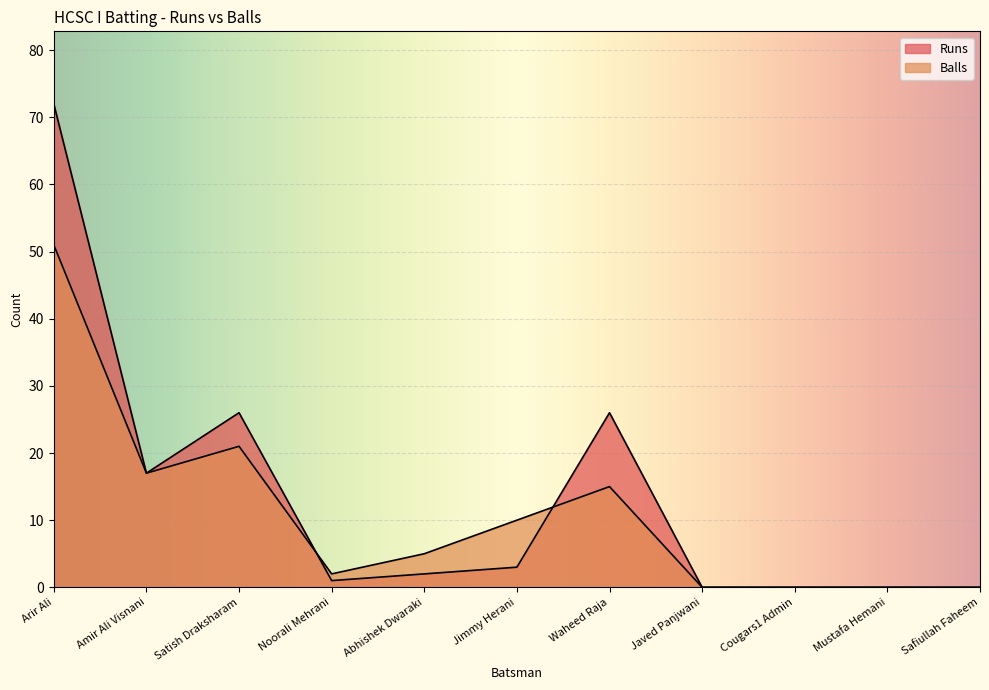

Which category has the highest value in the Balls series?

Arir Ali